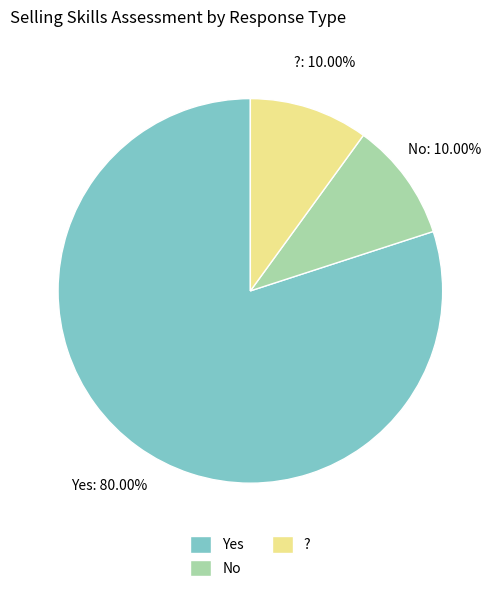

Which has a higher value, ? or Yes?

Yes